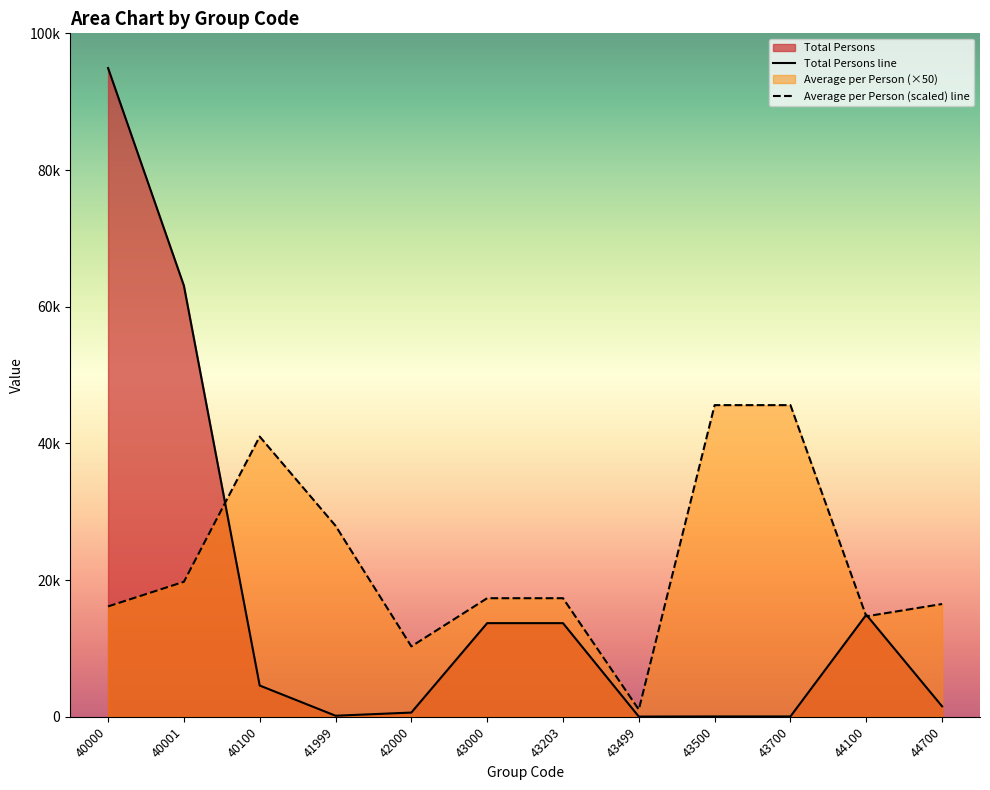

At how many categories does at least one series exceed 1872?

11